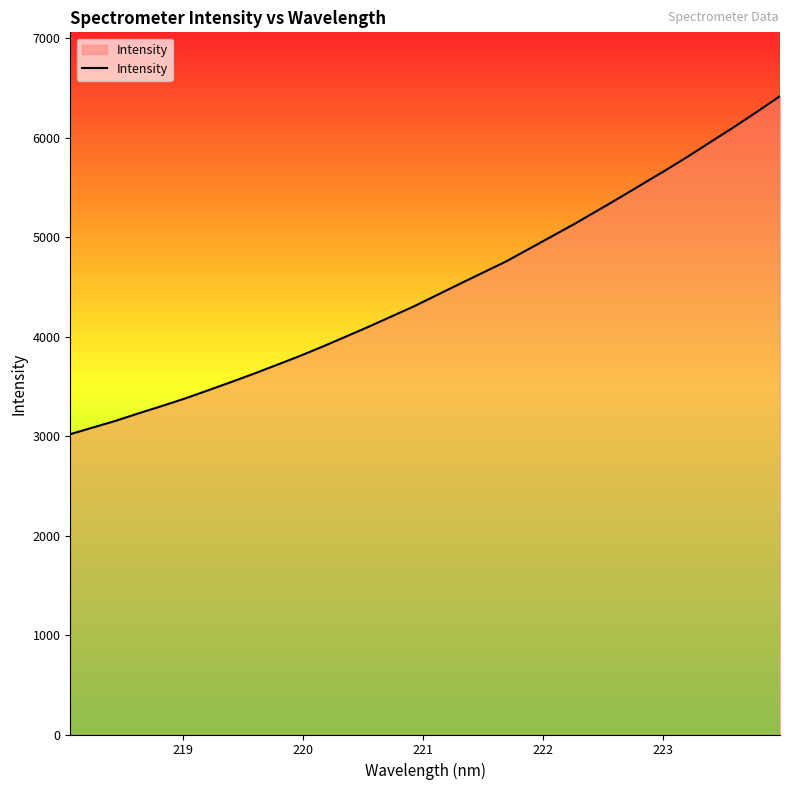

What is the maximum value shown in the chart?

6416.1